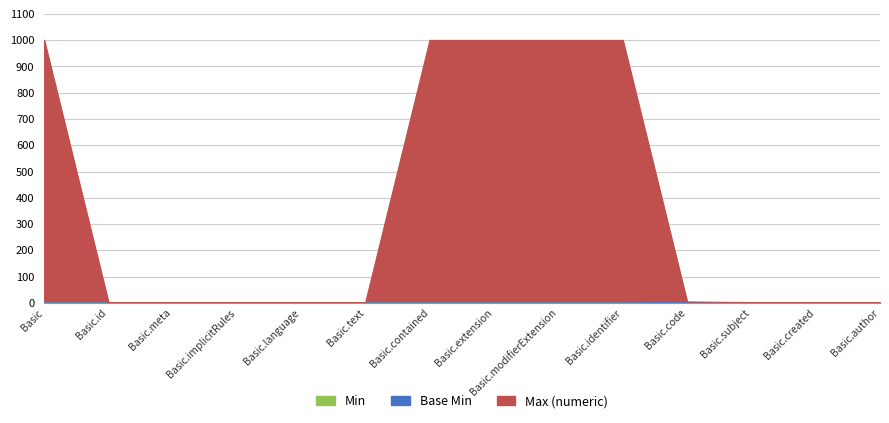

Which category has the lowest value in the Base Min series?

Basic